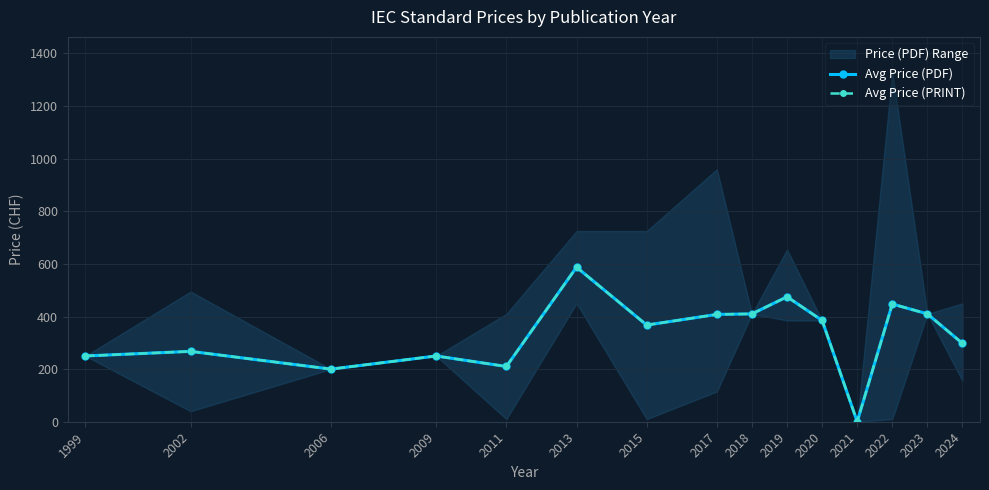

True or false: Avg Price (PRINT) and Avg Price (PDF) cross at least once.

False